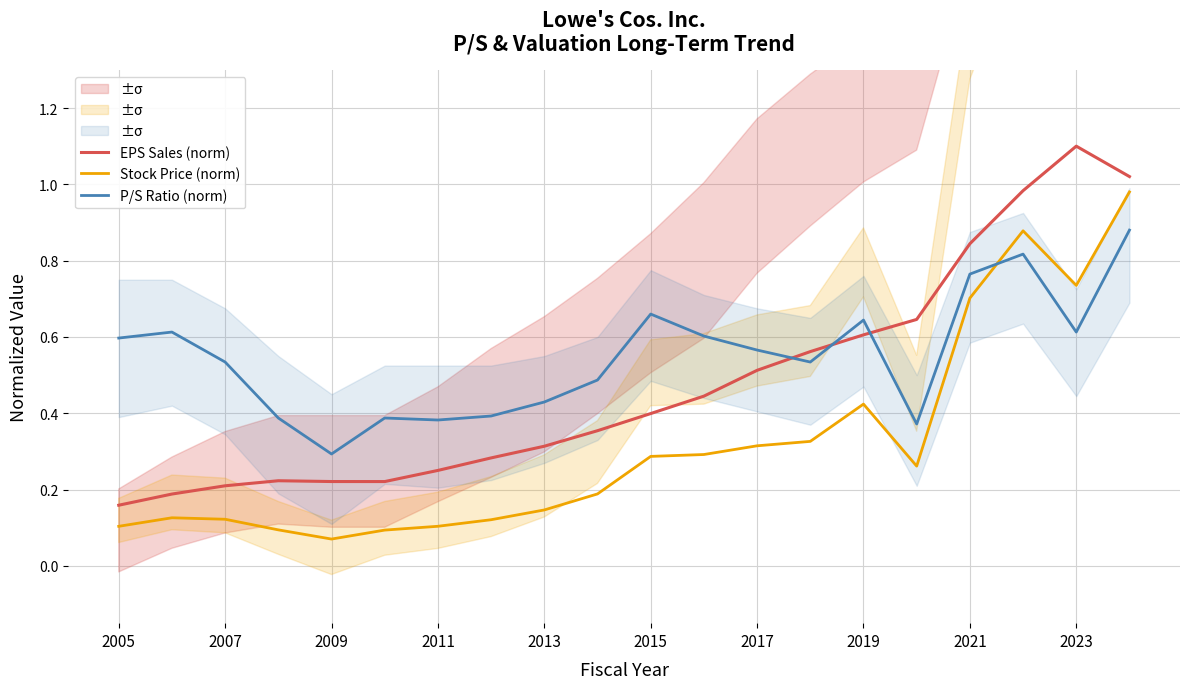

At how many categories does at least one series exceed 0?

20